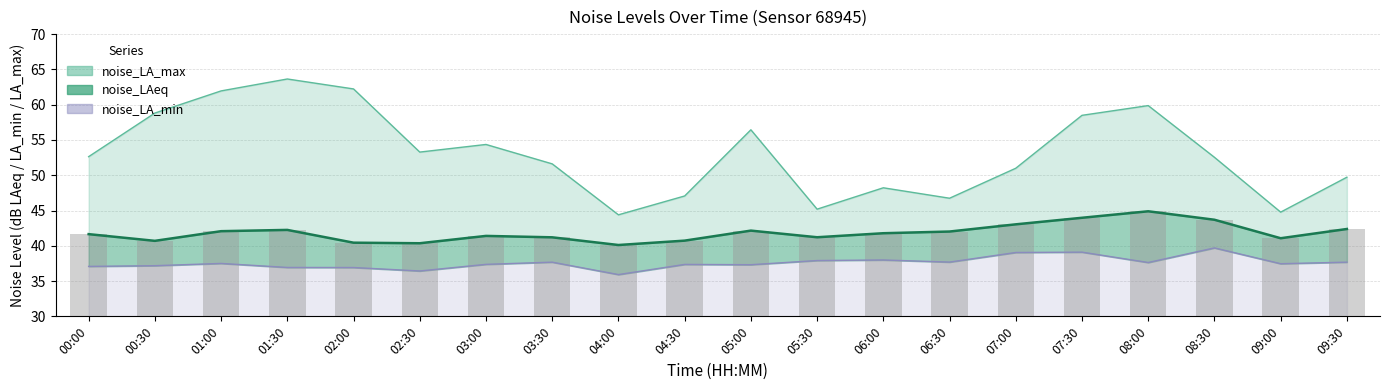

What is the label of the 14th bar from the left?

06:30